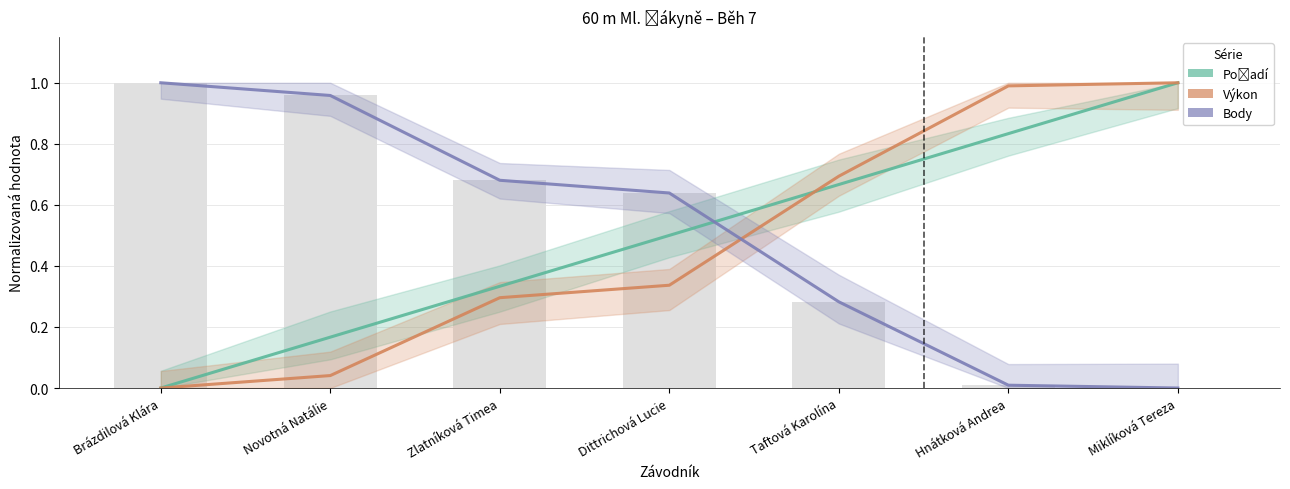

Between Dittrichová Lucie and Hnátková Andrea, which series saw the biggest shift?

Výkon